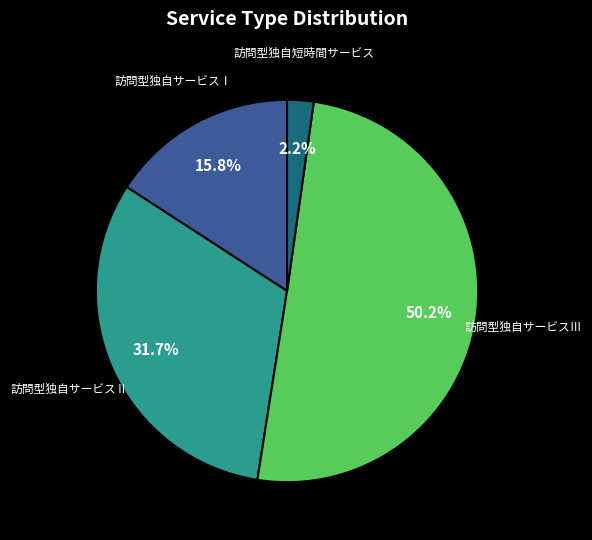

To the nearest percent, what is the combined percentage of 訪問型独自短時間サービス and 訪問型独自サービスⅢ?

52%